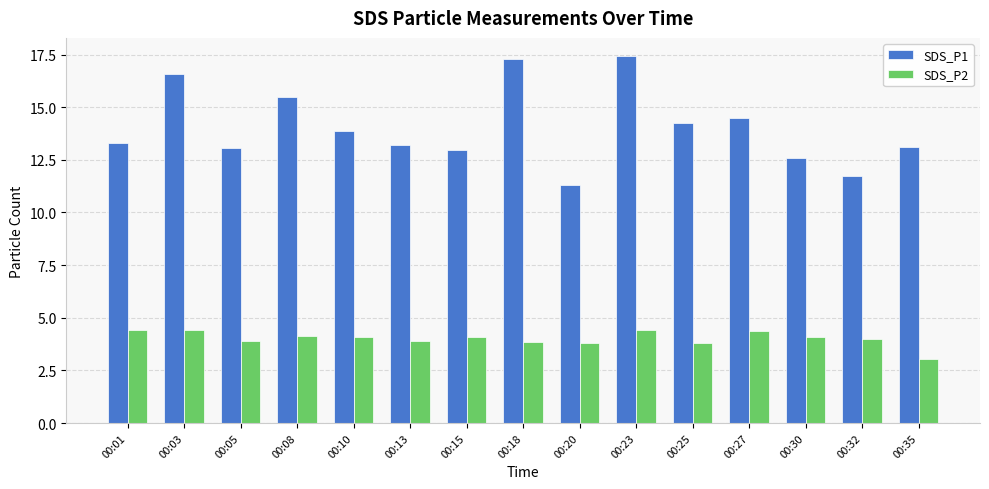

The value of SDS_P1 at 00:35 is 19.2. True or false?

False